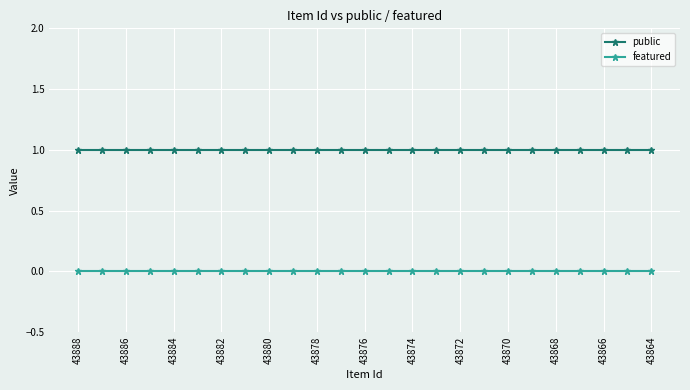

Rank the series by their maximum value, from lowest to highest.

featured, public